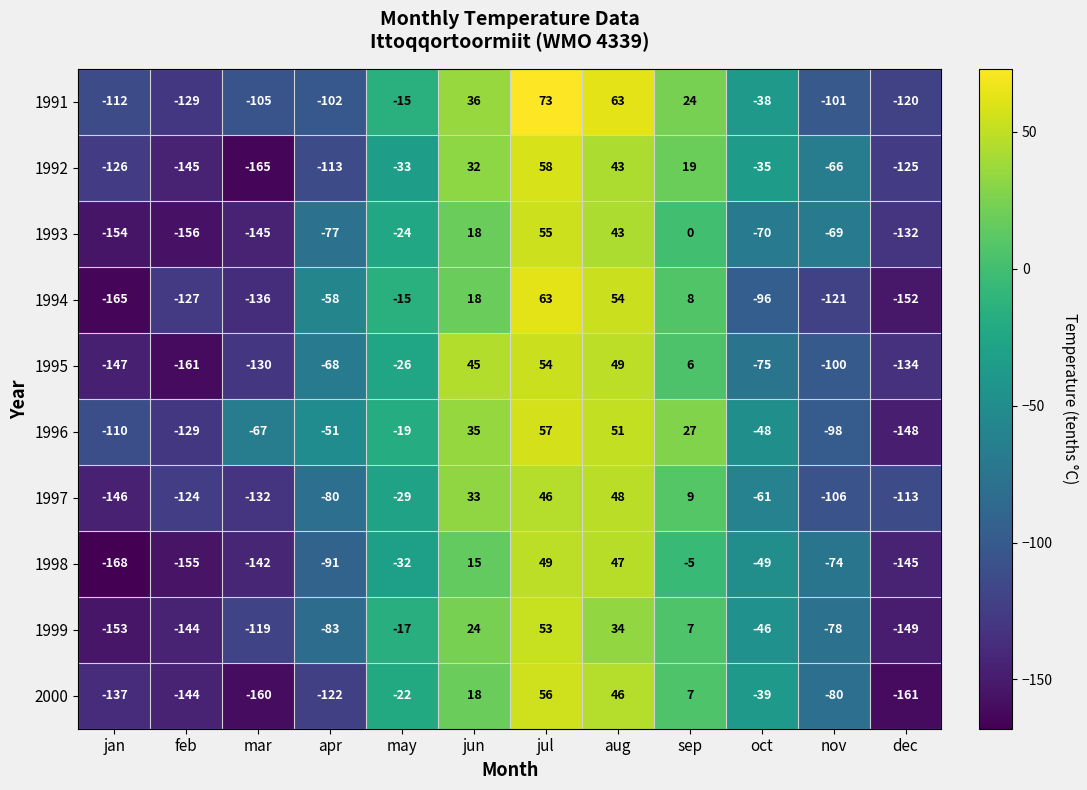

What is the difference between the second highest and minimum values in the 1993 series?

199